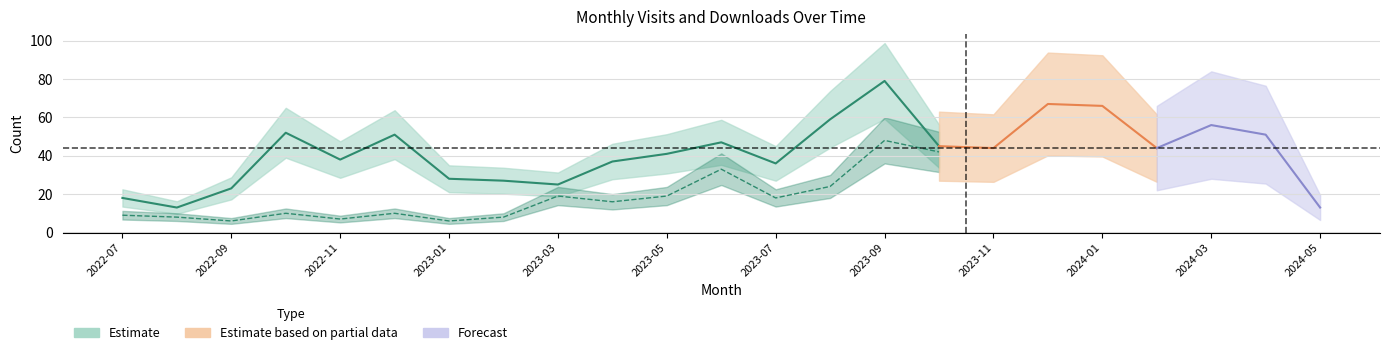

At which category is the sum across all series the highest?

2023-09